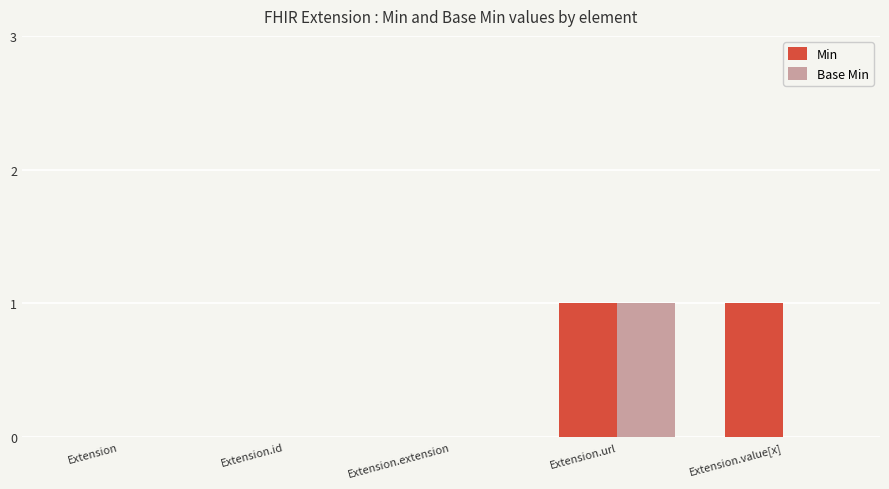

Is it true that Base Min equals 0 at Extension.extension?

True